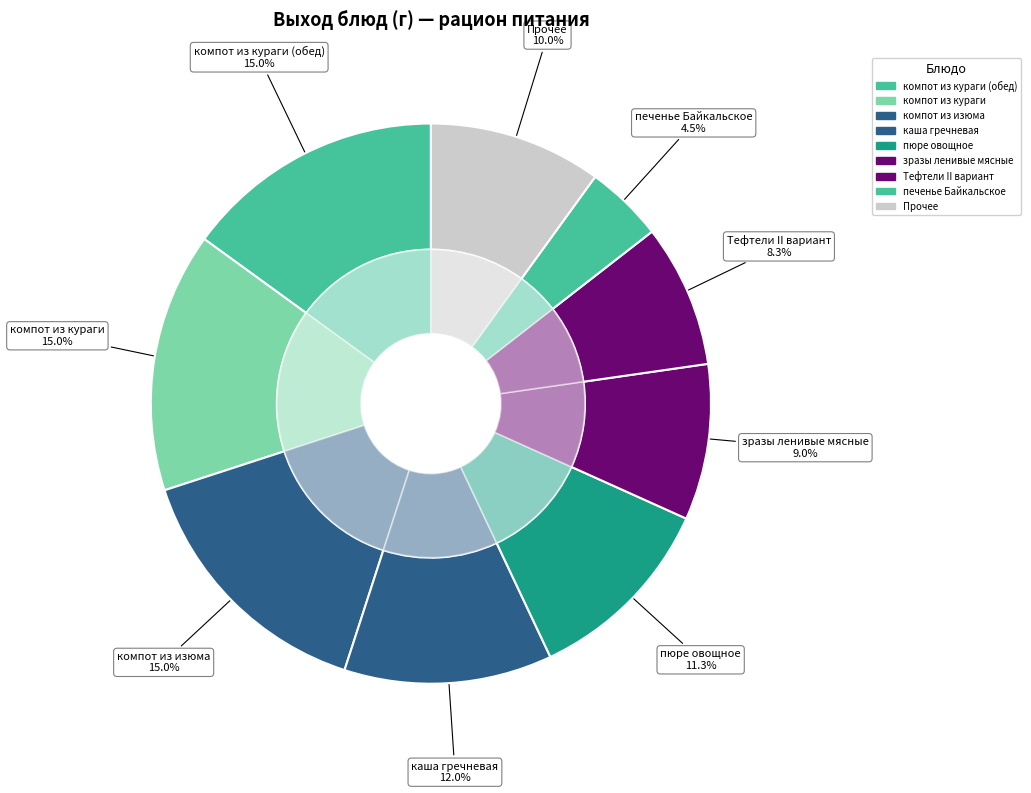

To the nearest percent, what percentage of the pie is Тефтели II вариант?

8%